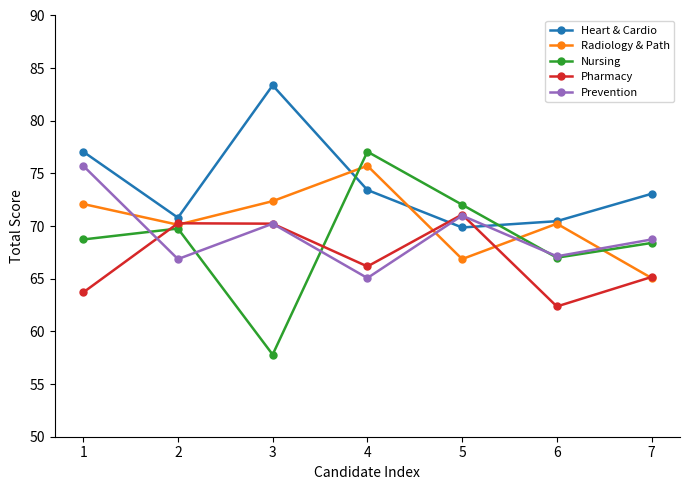

Rank the series at 4 from highest to lowest value.

Nursing, Radiology & Path, Heart & Cardio, Pharmacy, Prevention